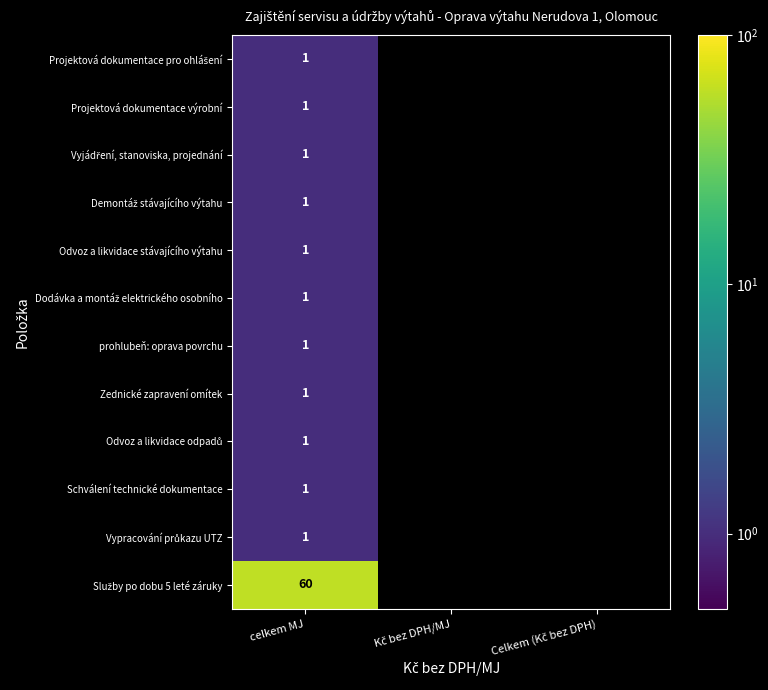

List the labels in order of Zednické zapravení omítek value, largest first.

celkem MJ, Kč bez DPH/MJ, Celkem (Kč bez DPH)